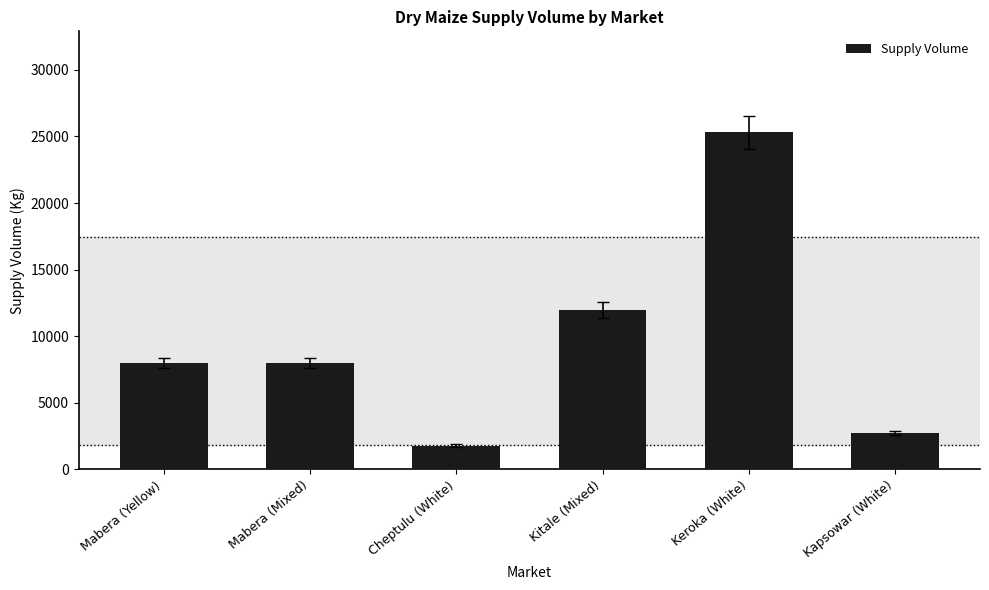

True or false: the data shows 8000 at Mabera (Mixed).

True